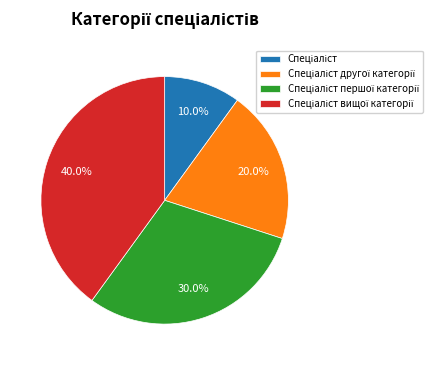

Is there a majority slice in this chart?

No